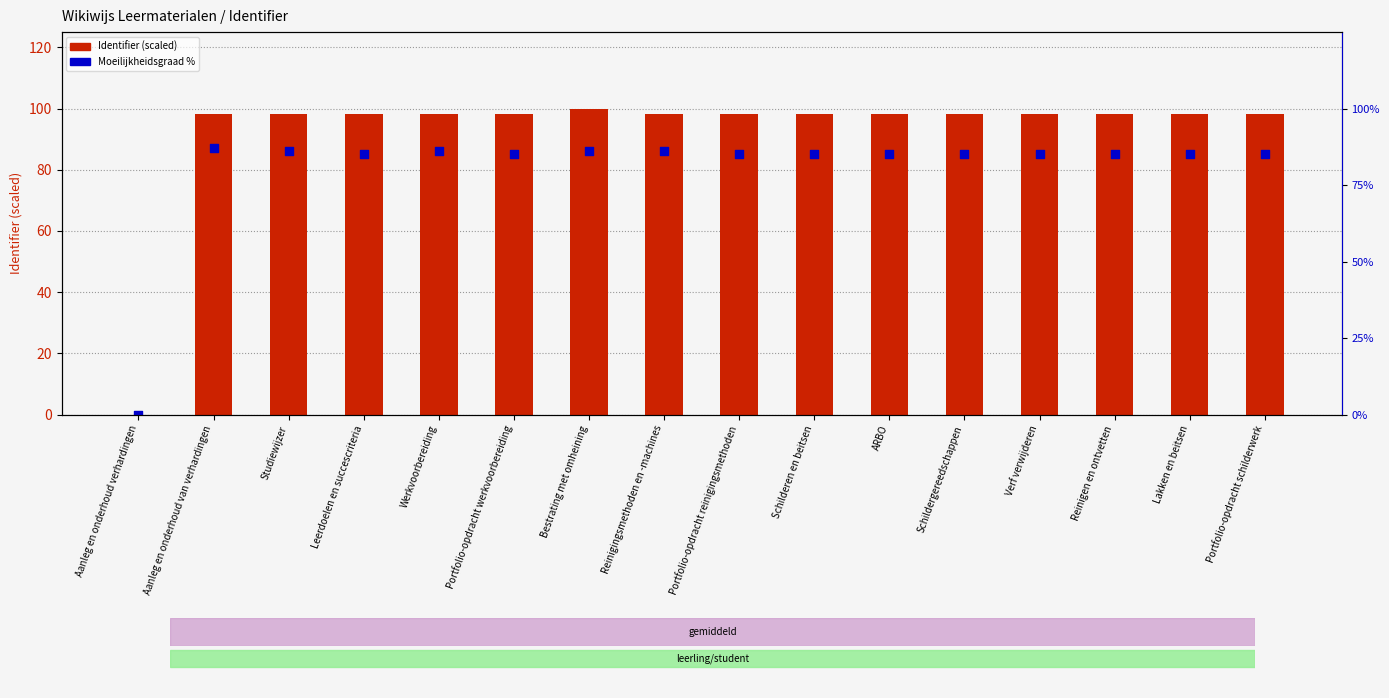

Which series has the largest Y range (max minus min)?

Identifier (scaled)